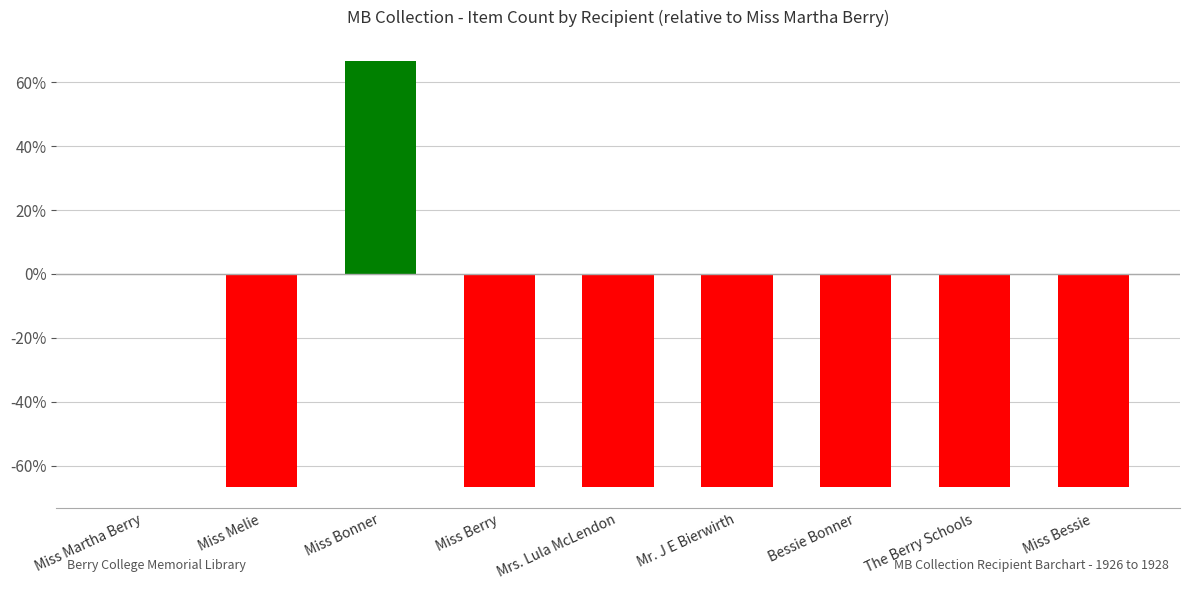

What is the sum of all values?

-400.0